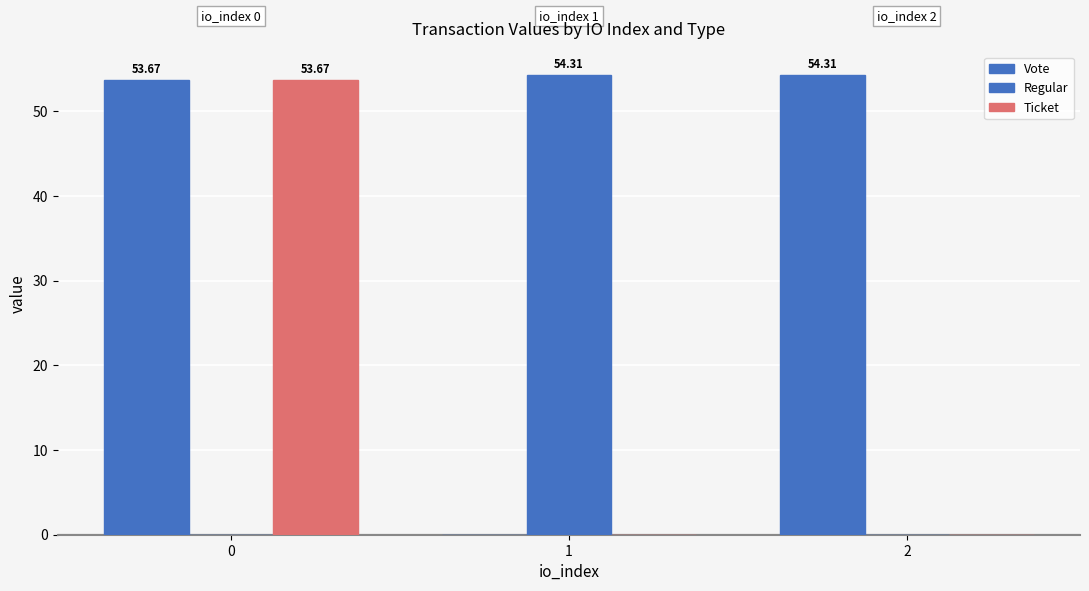

Does the chart contain stacked bars?

No